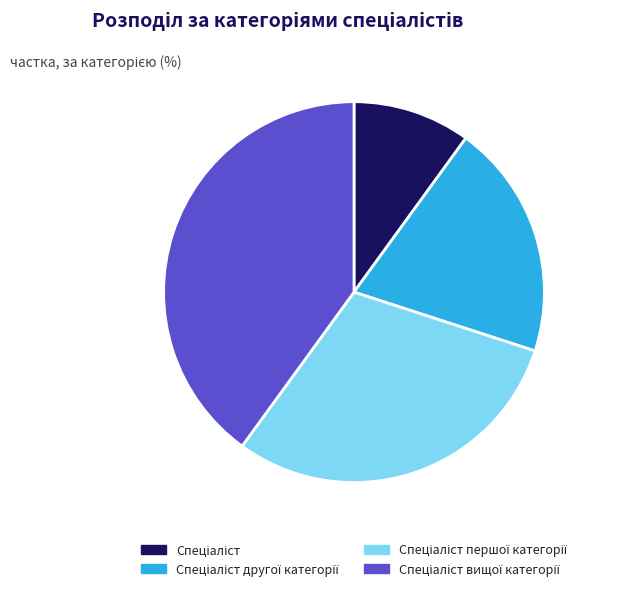

Is there any slice that represents more than half of the pie?

No